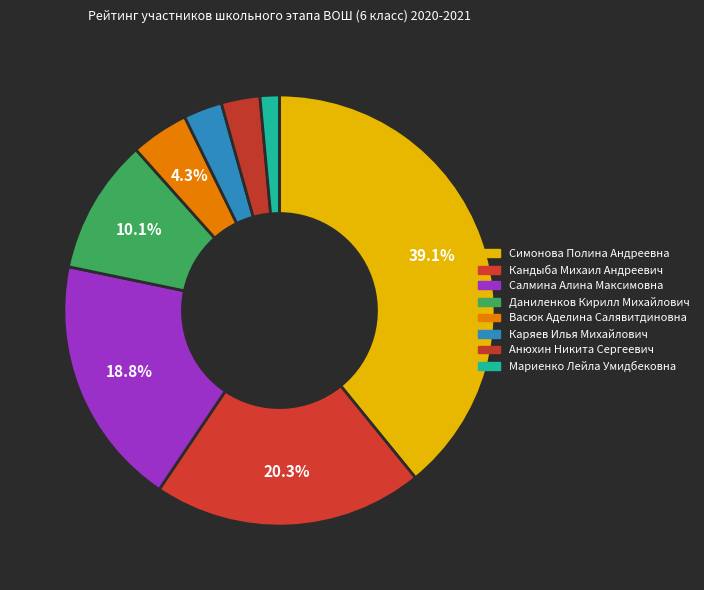

Which slice is the largest?

Симонова Полина Андреевна